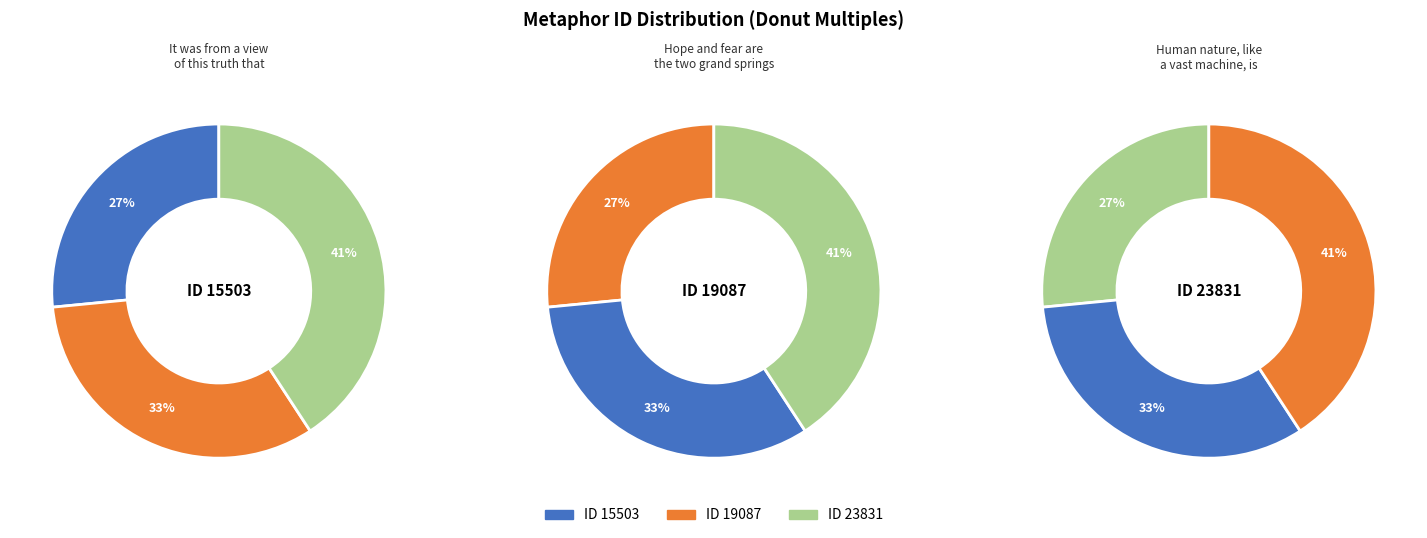

Is there any slice that represents more than half of the pie?

No